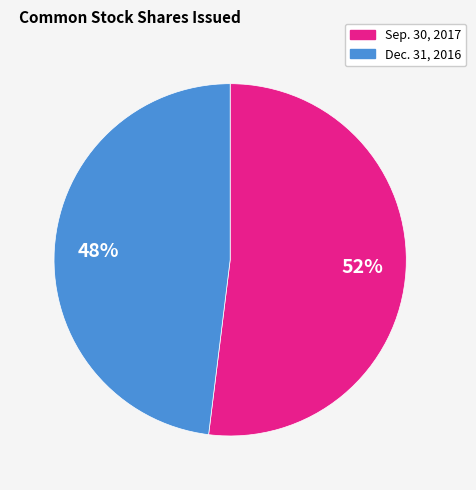

Count the number of slices in the pie.

2